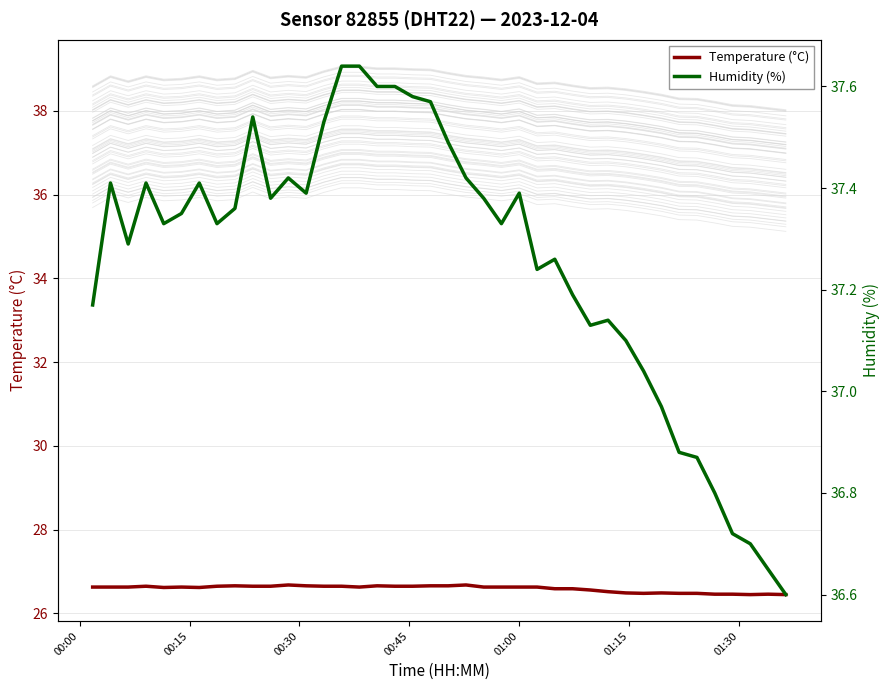

How many interior local peaks does the Temperature (°C) series have?

8